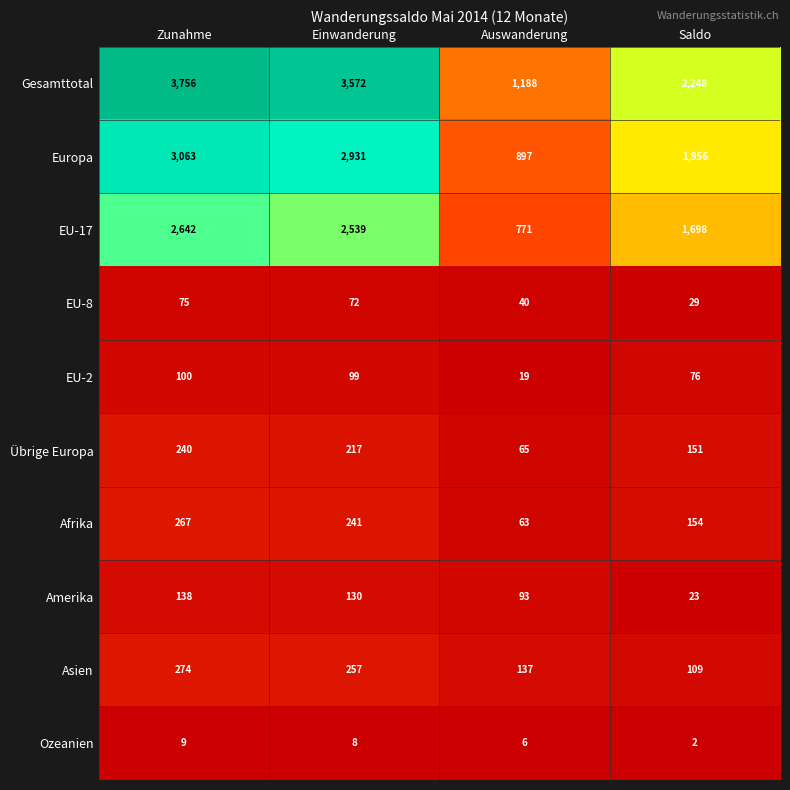

At how many categories does at least one series exceed 529?

4